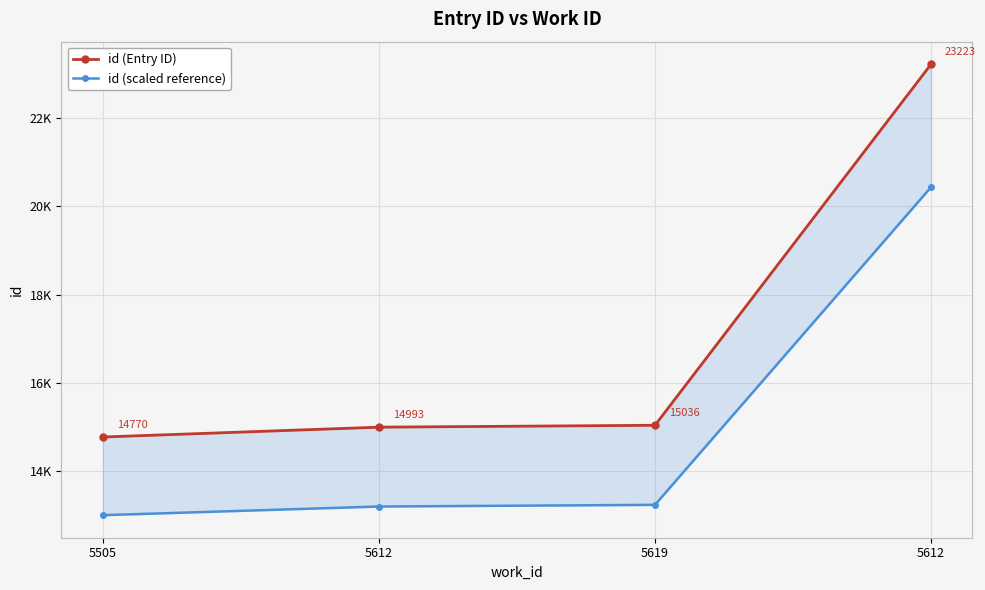

At how many categories does at least one series exceed 20907?

1